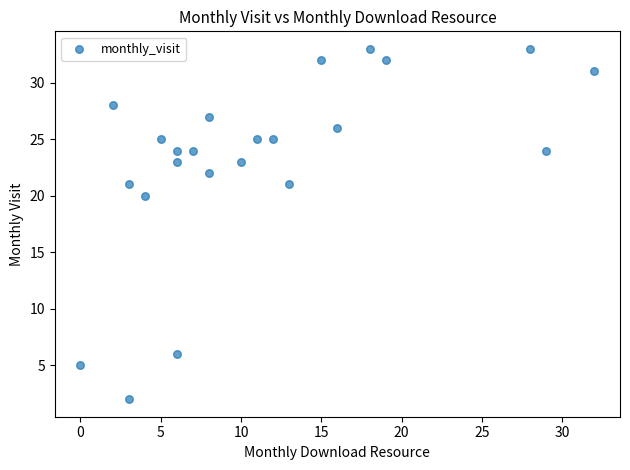

What is the range of Y values (max minus min)?

31